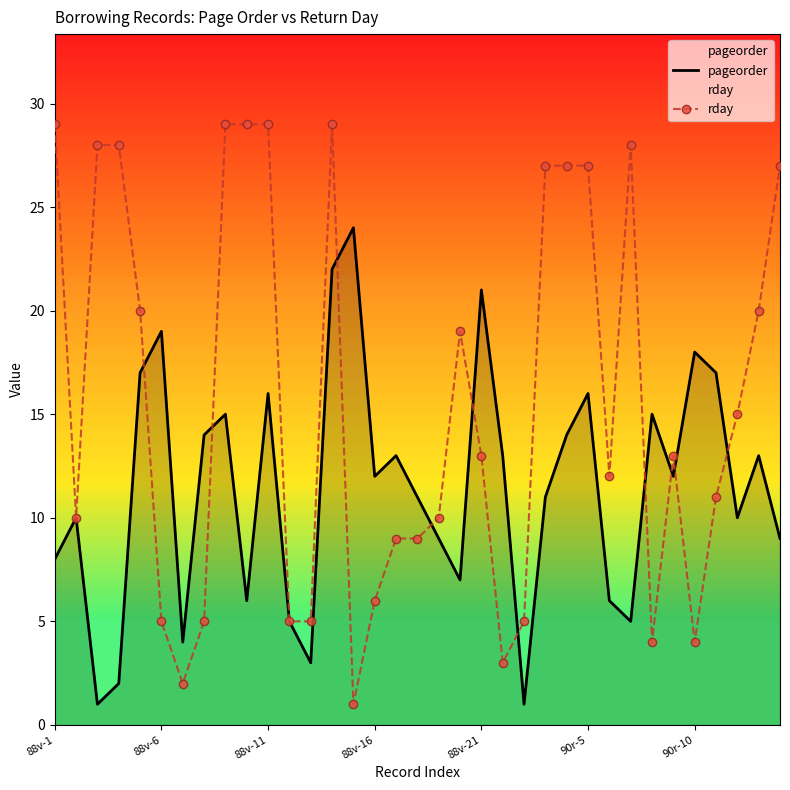

Rank the series by their maximum value, from highest to lowest.

rday, pageorder